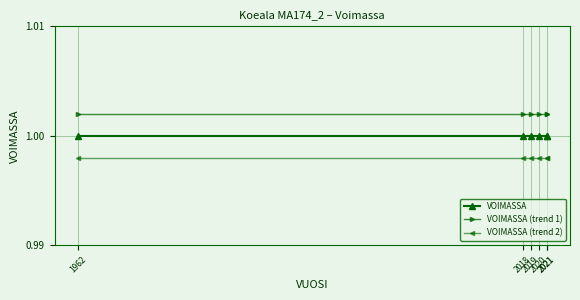

What is the sum of all VOIMASSA (trend 1) values?

6.0